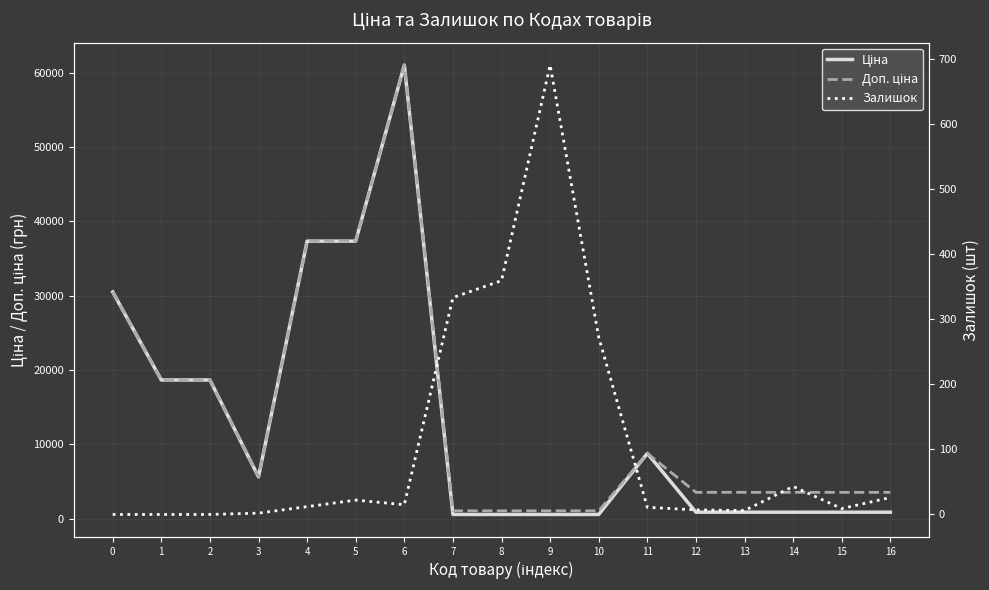

The value of Ціна at 8 is 586.0. True or false?

True